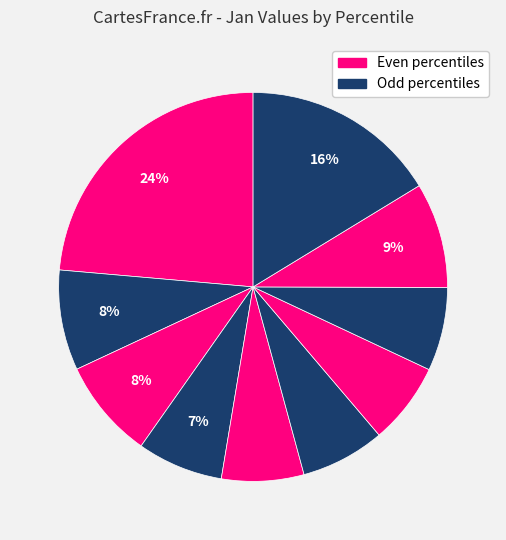

How many segments does this pie chart have?

10